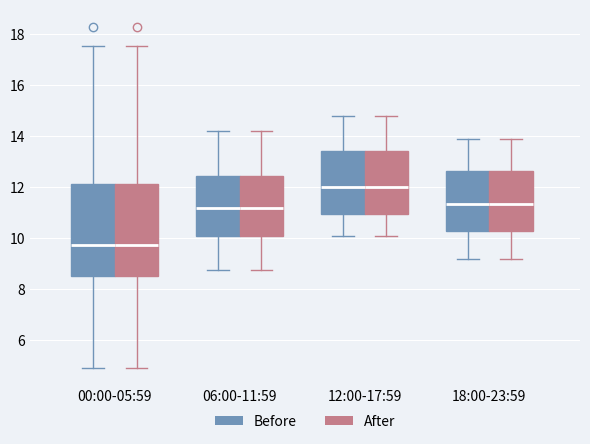

Reading left to right, read every box against the y-axis: the position of its median line, the range the box covers, and the ends of its whiskers. The values are not printed on the chart, so give them approximately, as read against the axis.

00:00-05:59 (Before): median 9.8, box 8.6 to 12.2, whiskers 5.0 to 17.6
00:00-05:59 (After): median 9.8, box 8.6 to 12.2, whiskers 5.0 to 17.6
06:00-11:59 (Before): median 11.2, box 10.0 to 12.4, whiskers 8.8 to 14.2
06:00-11:59 (After): median 11.2, box 10.0 to 12.4, whiskers 8.8 to 14.2
12:00-17:59 (Before): median 12.0, box 11.0 to 13.4, whiskers 10.2 to 14.8
12:00-17:59 (After): median 12.0, box 11.0 to 13.4, whiskers 10.2 to 14.8
18:00-23:59 (Before): median 11.4, box 10.2 to 12.6, whiskers 9.2 to 14.0
18:00-23:59 (After): median 11.4, box 10.2 to 12.6, whiskers 9.2 to 14.0